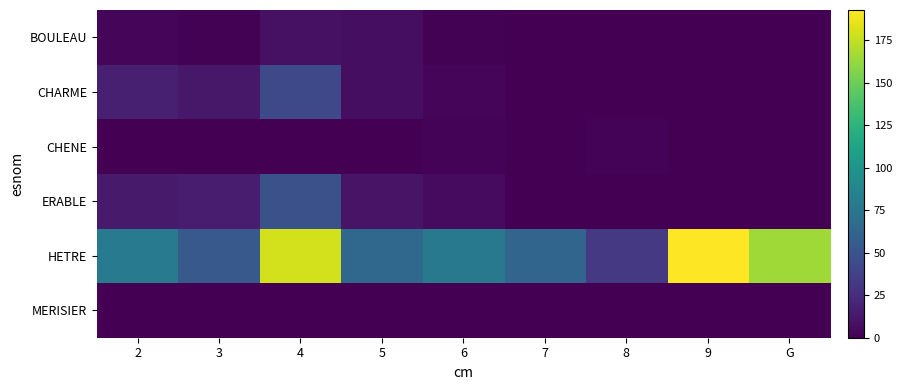

Rank the series by their maximum value, from lowest to highest.

MERISIER, CHENE, BOULEAU, CHARME, ERABLE, HETRE